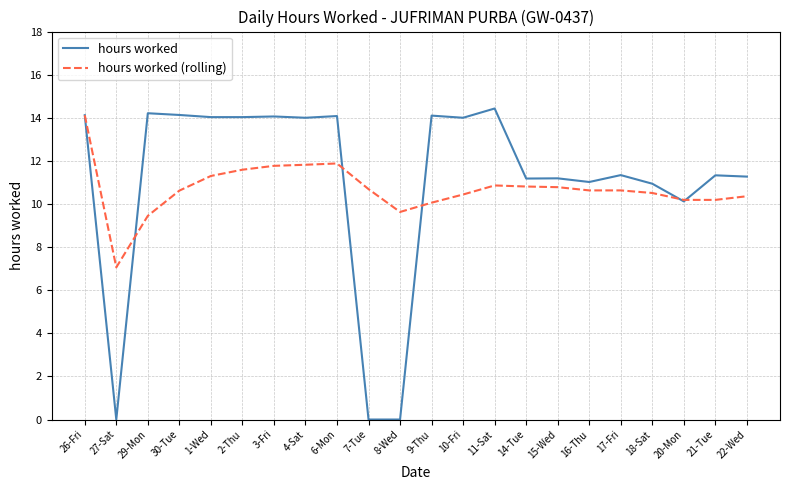

Which series has the largest total across all categories?

hours worked